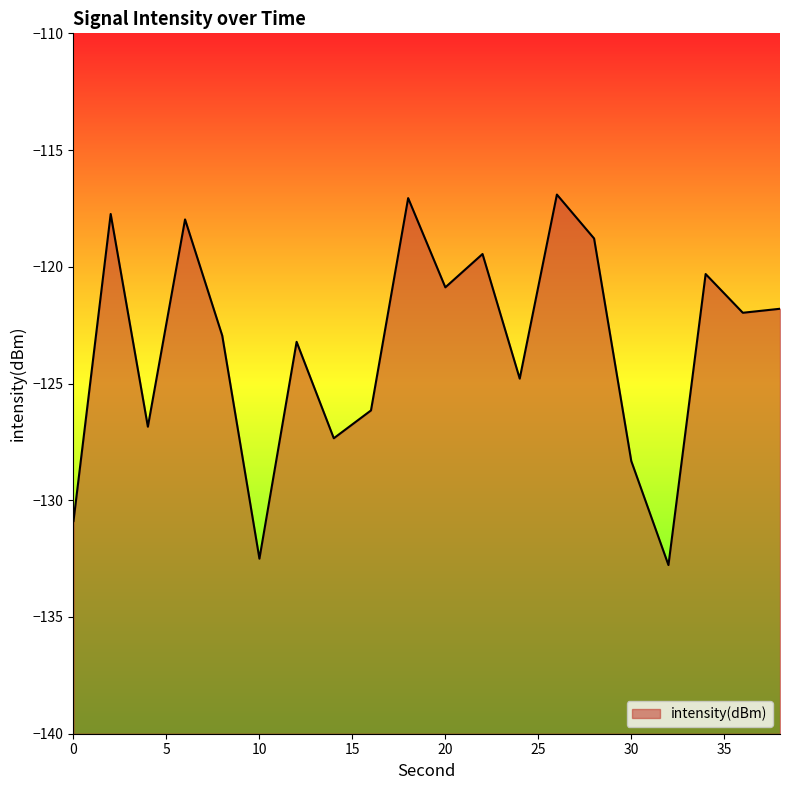

True or false: the data has more than 2 interior local peaks.

True